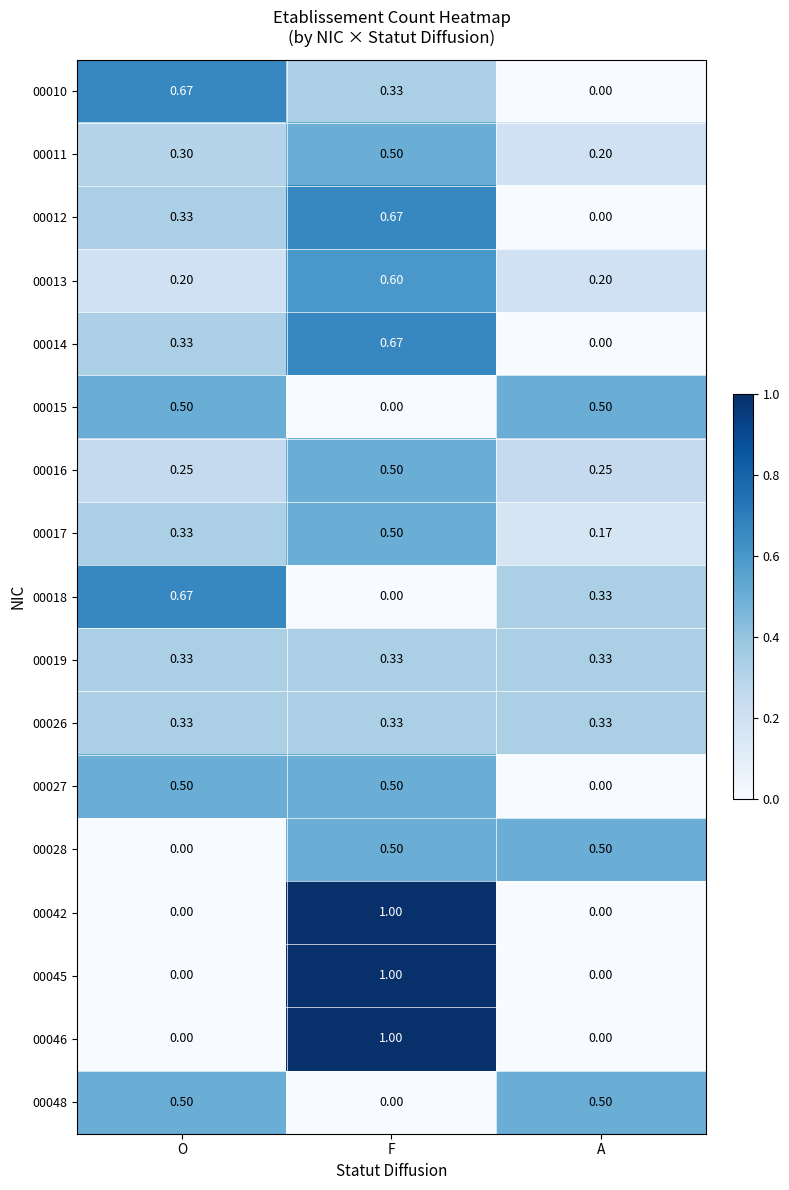

Where is 00018 nearest to the value 0?

F